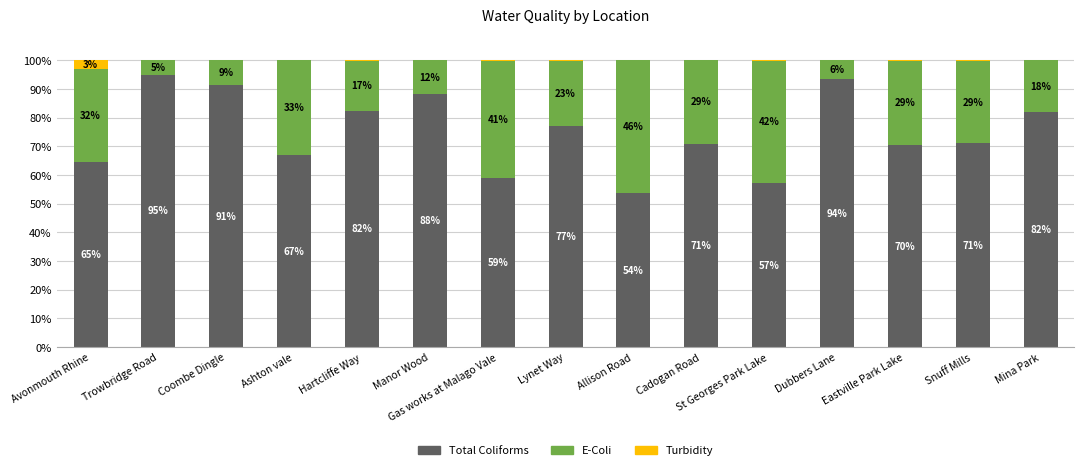

What is the approximate value of Total Coliforms at Trowbridge Road?

95.0